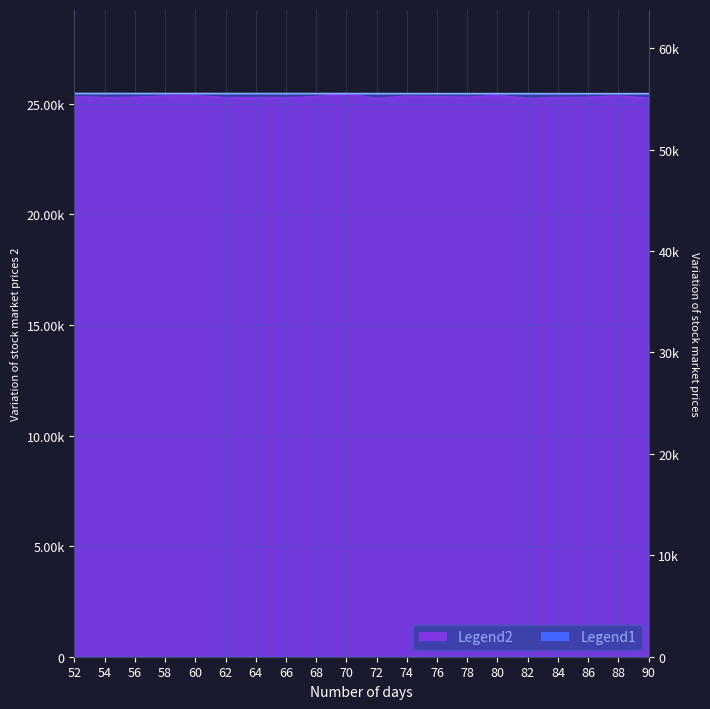

List the series in order of their overall mean, highest first.

Legend1, Legend2